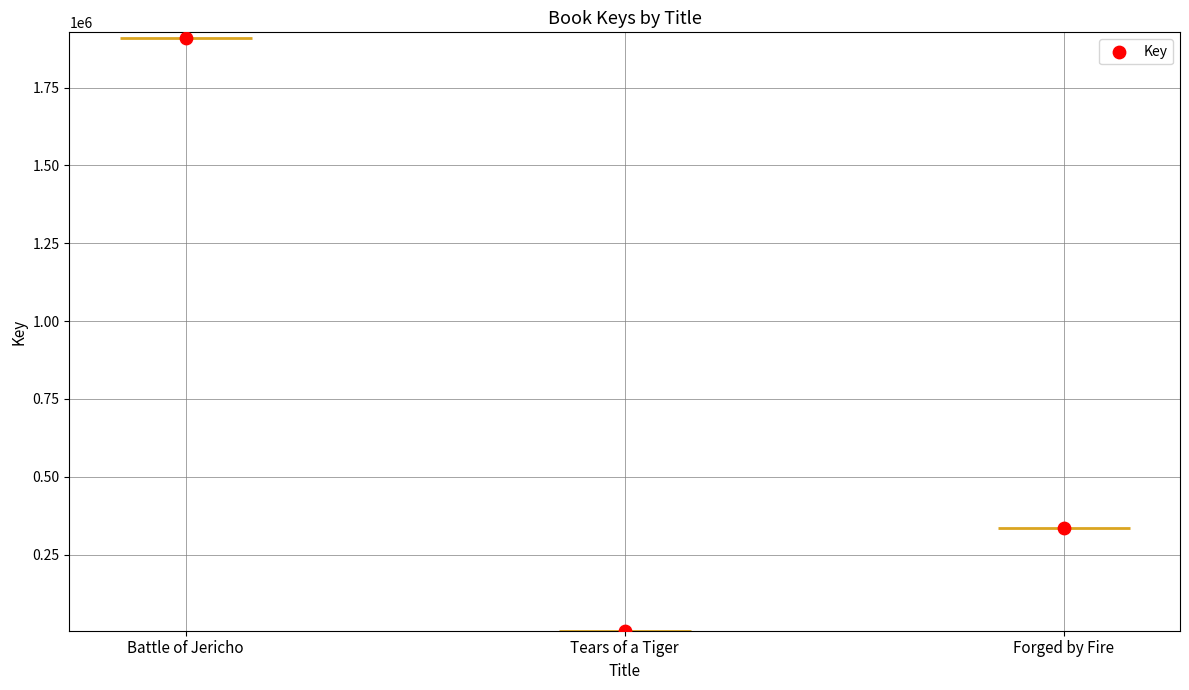

Approximately how many times larger is the value at Battle of Jericho compared to Forged by Fire?

5.7